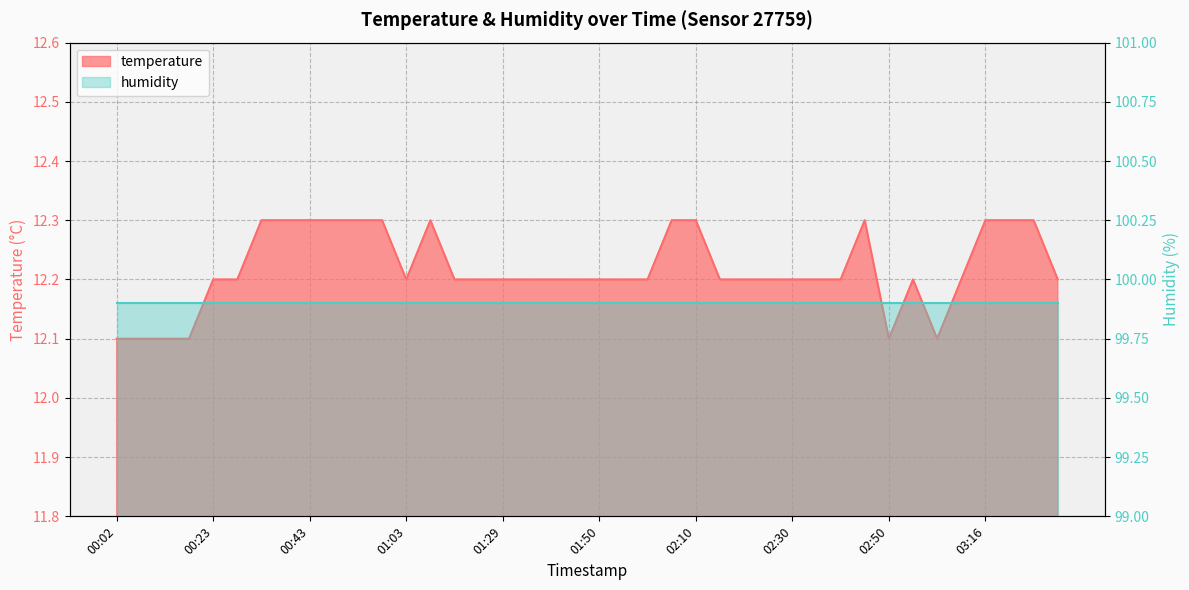

True or false: there are more than 1 points higher than both neighbors.

True